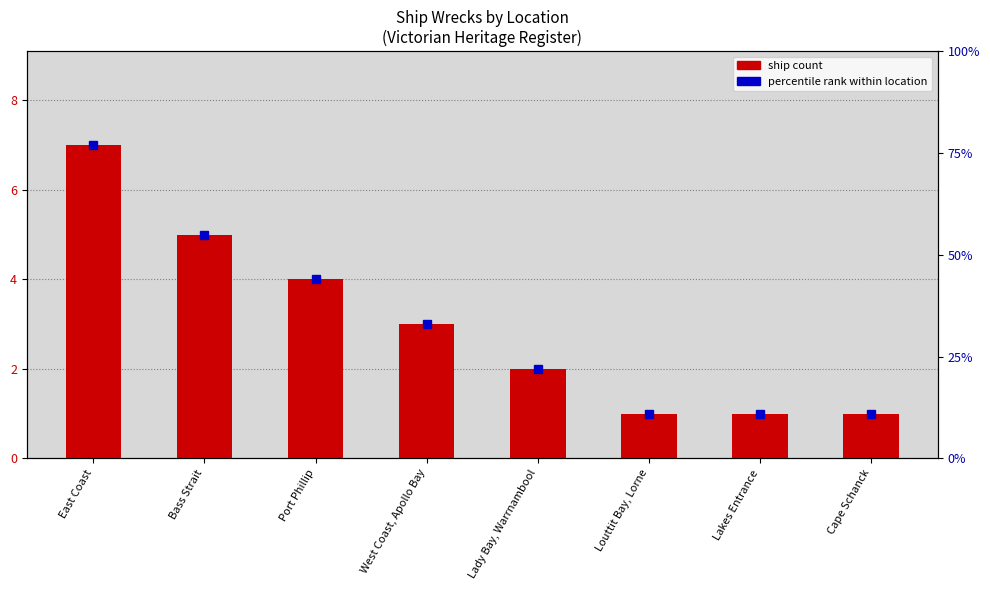

What is the label of the 7th bar from the right?

Bass Strait